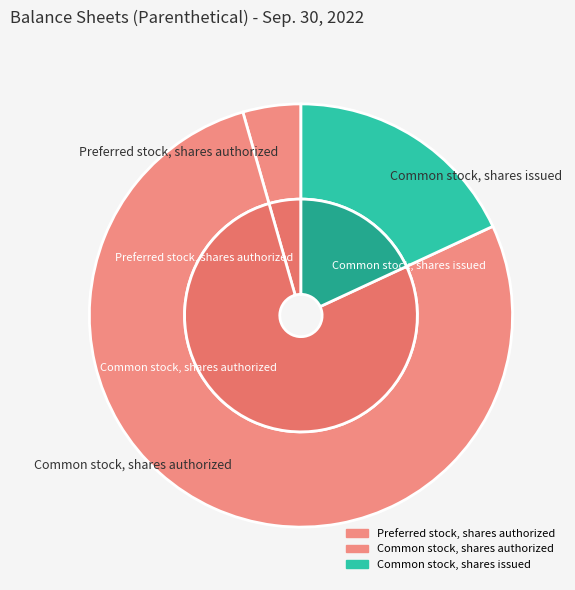

What percentage do Common stock, shares authorized and Preferred stock, shares authorized together represent?

81.9%